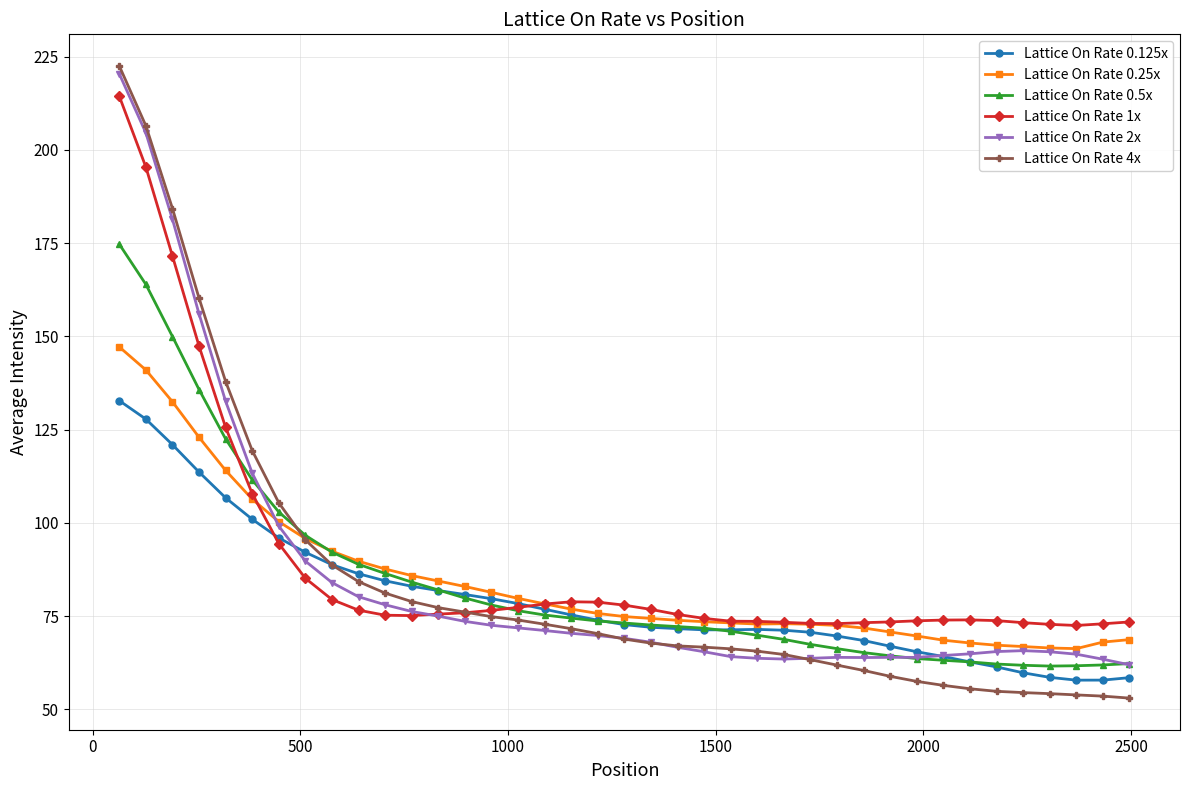

What is the greatest value displayed?

222.5